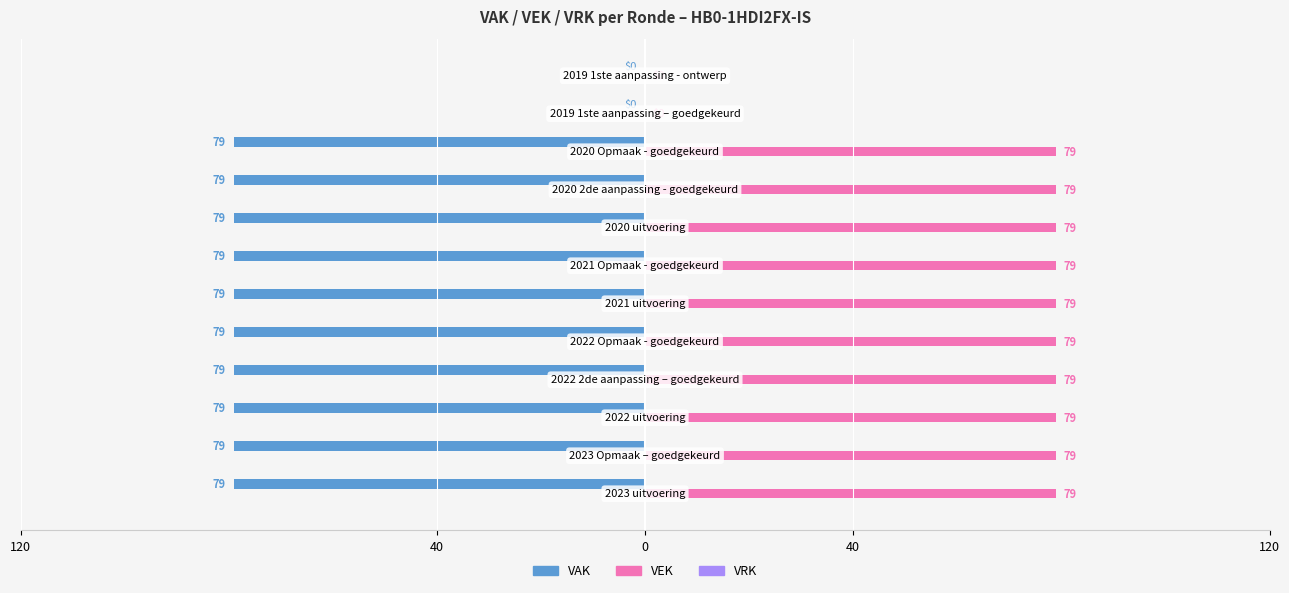

What is the sum of all VEK values?

790.0